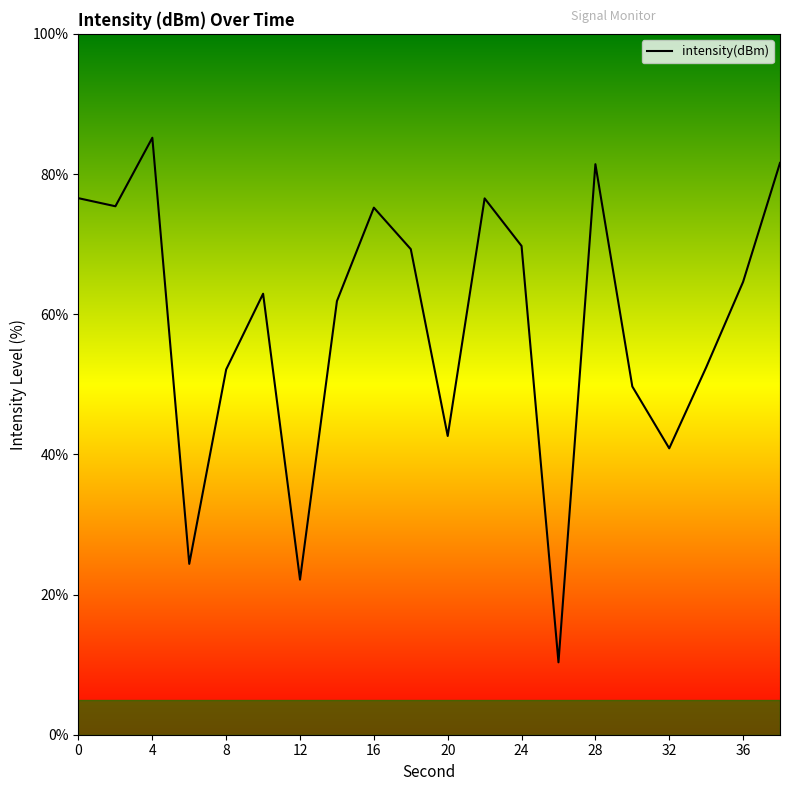

How many values are below 64?

10